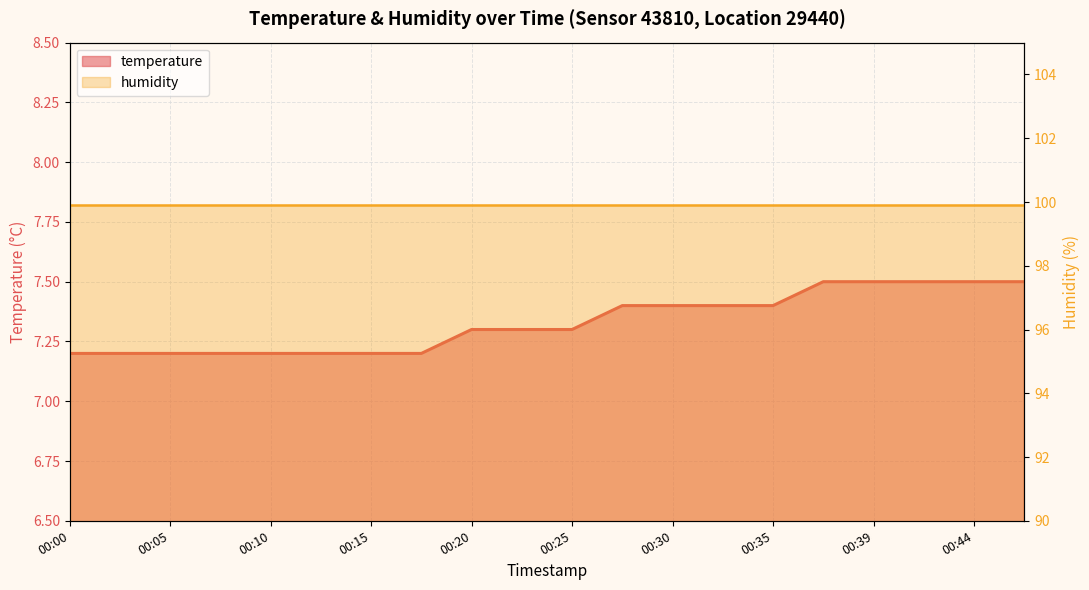

What is the change in value from 00:05 to 00:25?

+0.1